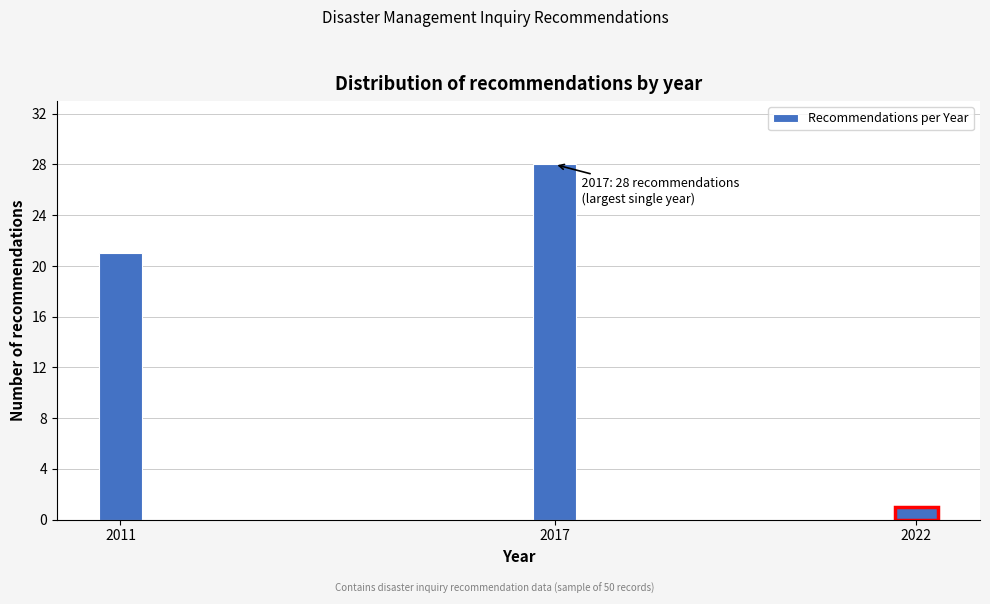

Reading right to left, what are all the values shown in this chart?

1	28	21